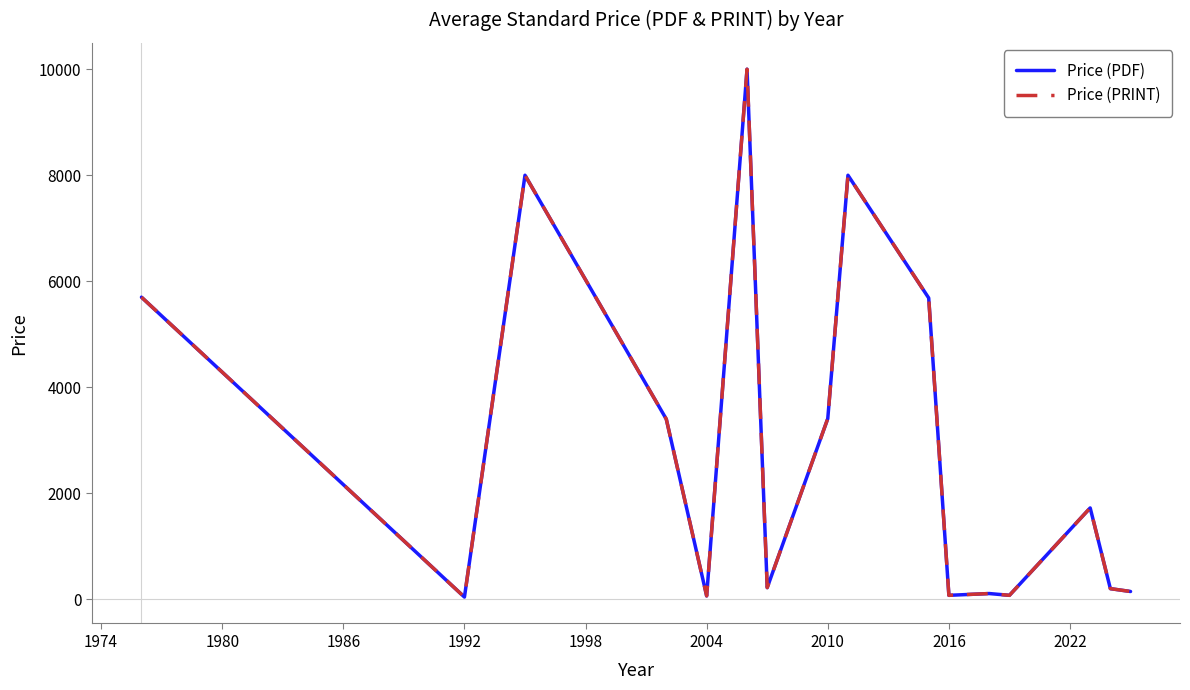

Does the chart display data point markers on the line(s)?

No